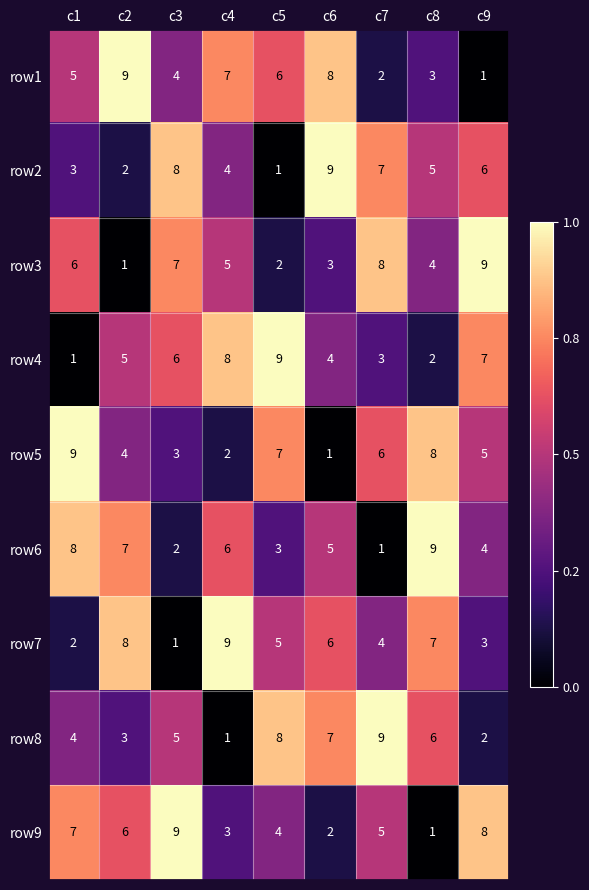

How many values in the row6 series are below 5?

4